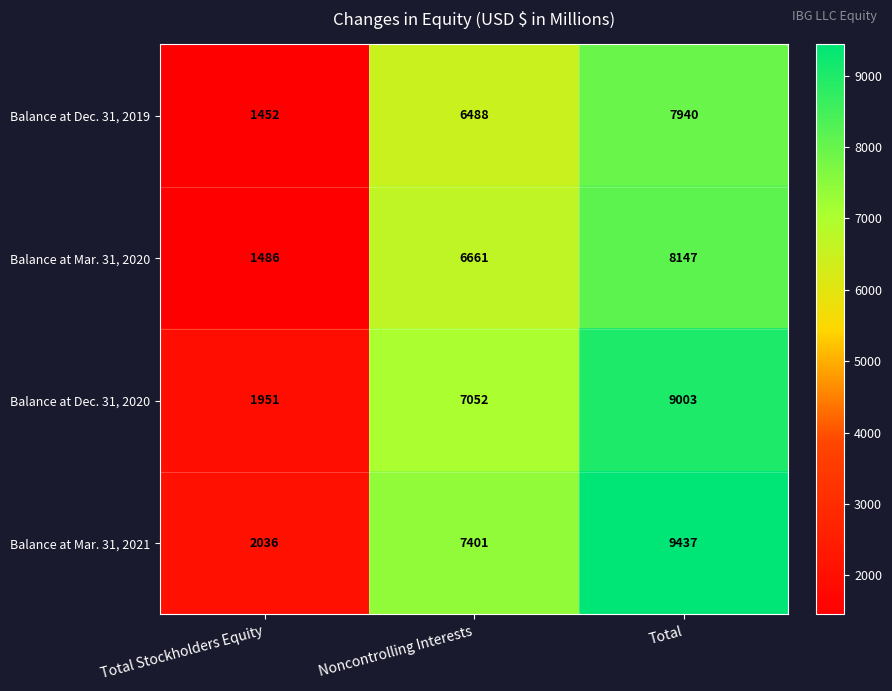

At how many categories does at least one series exceed 6790?

2